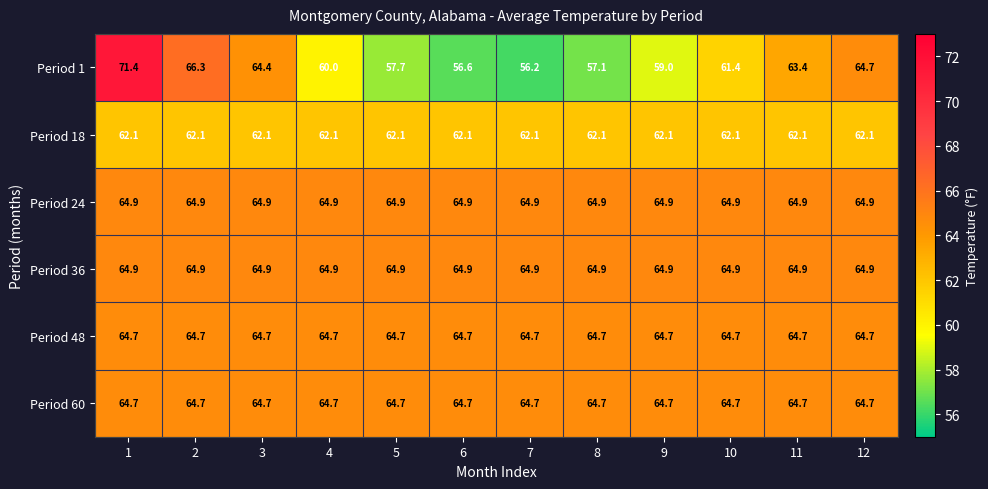

What is the highest value of the Period 18 series?

62.1